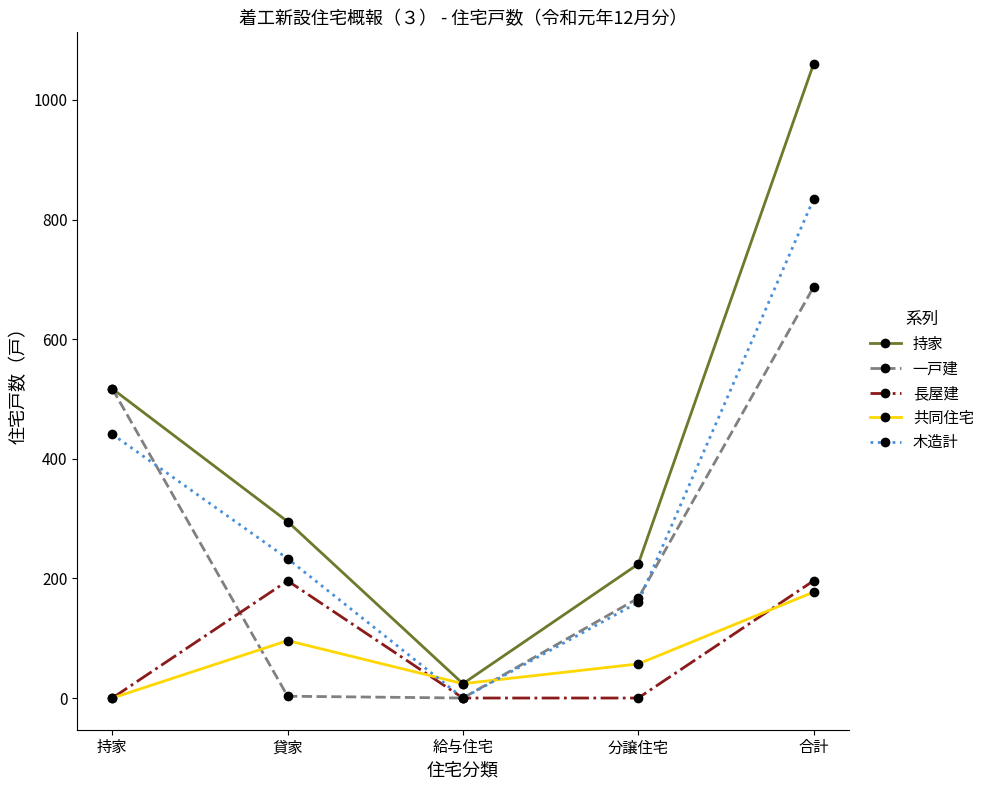

Rank the categories by 共同住宅 value from lowest to highest.

持家, 給与住宅, 分譲住宅, 貸家, 合計